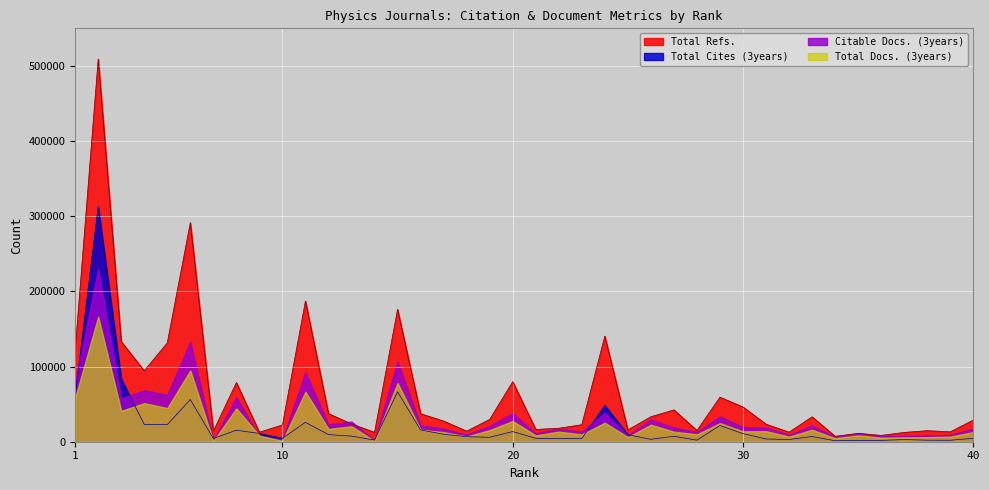

List the series in order of their peak value, lowest first.

Total Docs. (3years), Citable Docs. (3years), Total Cites (3years), Total Refs.